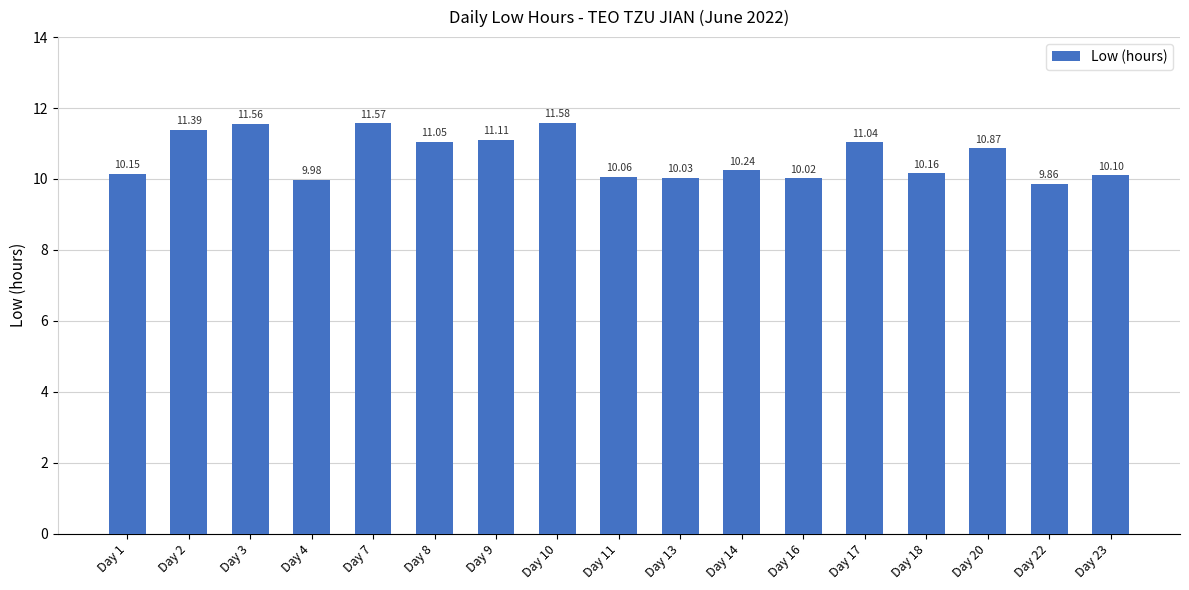

Count the number of categories in the chart.

17